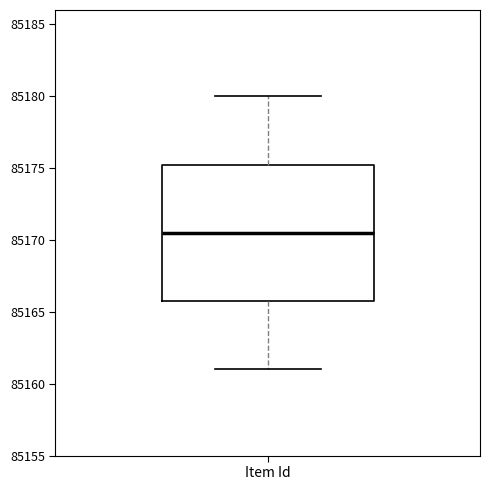

Transcribe this box plot: give where the median line is, the range the box spans, and where the two whiskers end, as read against the y-axis. The values are not printed on the chart, so give them approximately, as read against the axis.

median 85170.5, box 85166.0 to 85175.5, whiskers 85161.0 to 85180.0